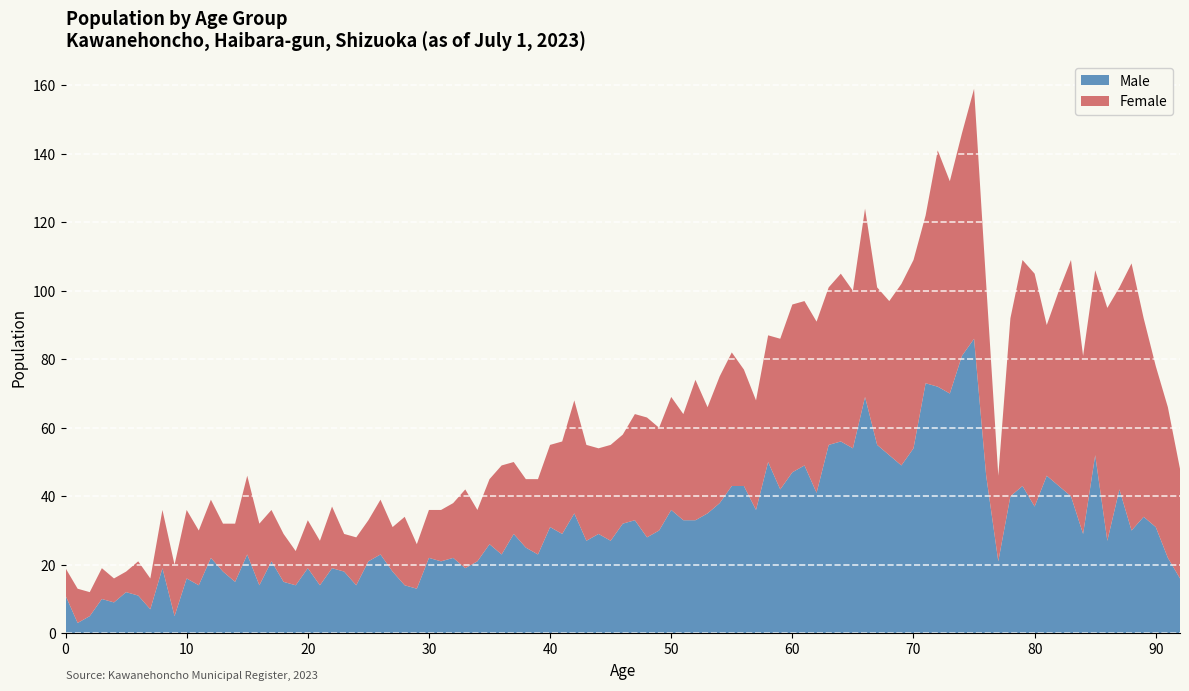

What is the highest value of the Male series?

86